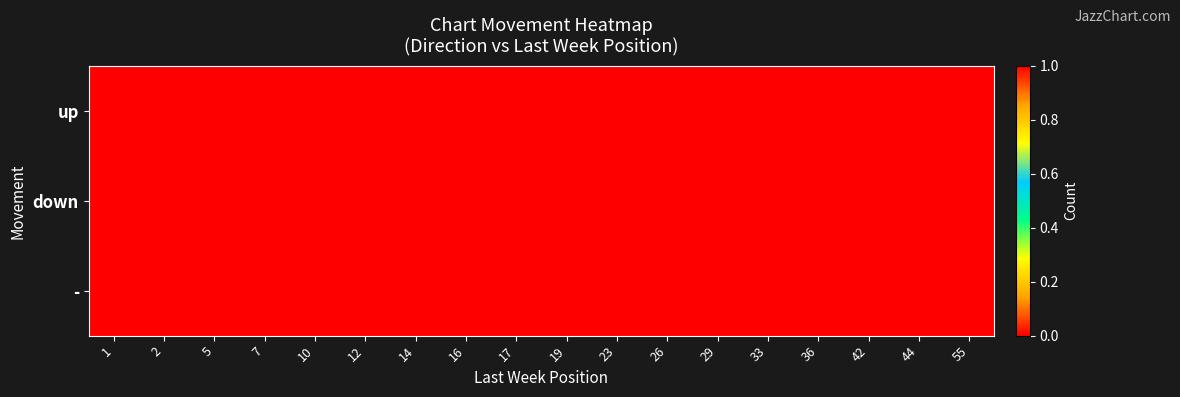

Count the number of data series in this chart.

3